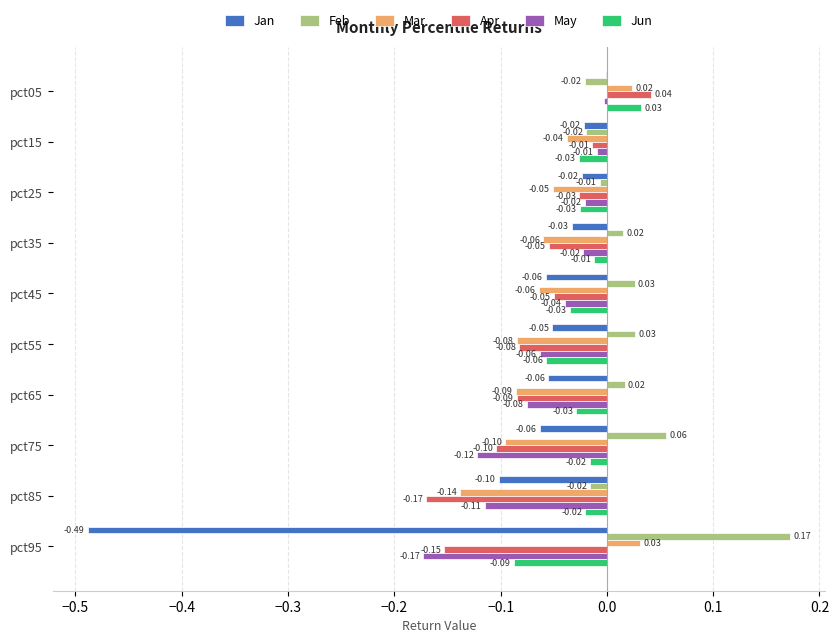

Which series has the largest range (max minus min)?

Jan